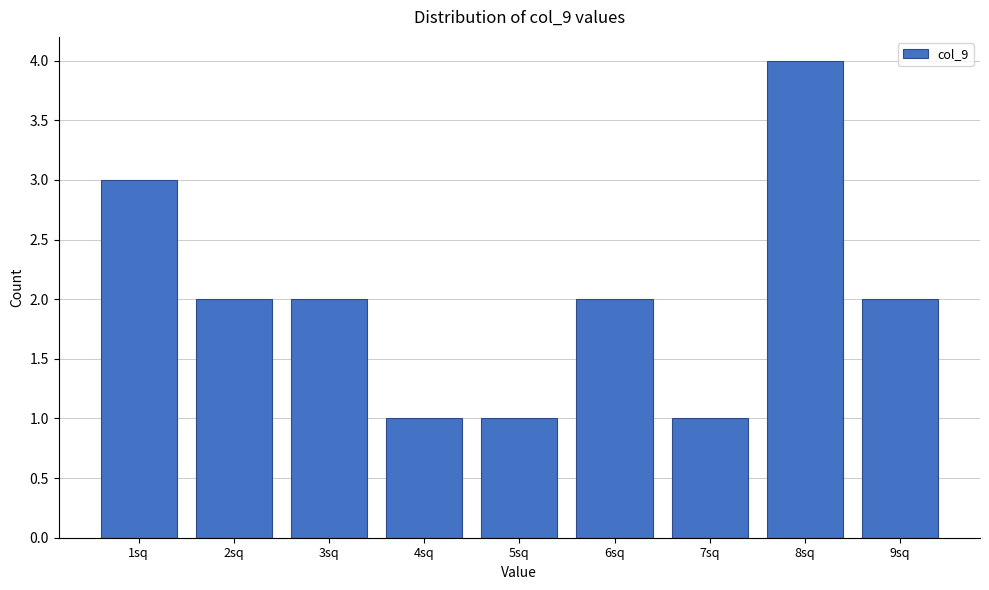

Over which range of the x-axis is the bar tallest?

7.5 to 8.5